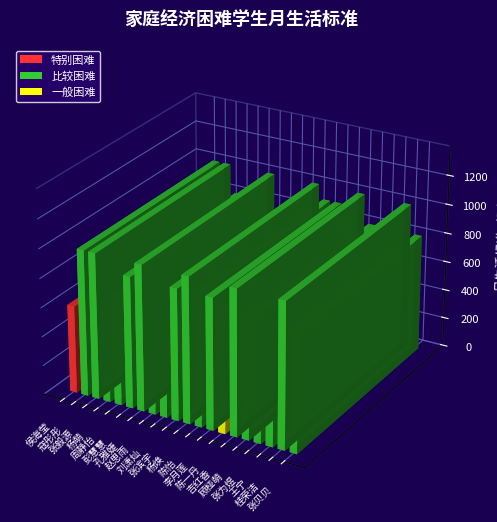

Reading left to right, list all the values displayed in this chart.

侯海莹=600	寇彤彤=1000	张毅源=1000	杨萌=800	周静怡=750	彭慧慧=900	孔雅婕=1000	赵思雨=500	刘潇灿=500	张滨宇=900	杨焕=1000	陈怡=900	李月莲=900	陈一丹=800	吉红香=1000	顾桠萌=800	张为煜=500	王宁=600	桂荣洁=1000	张贝贝=800